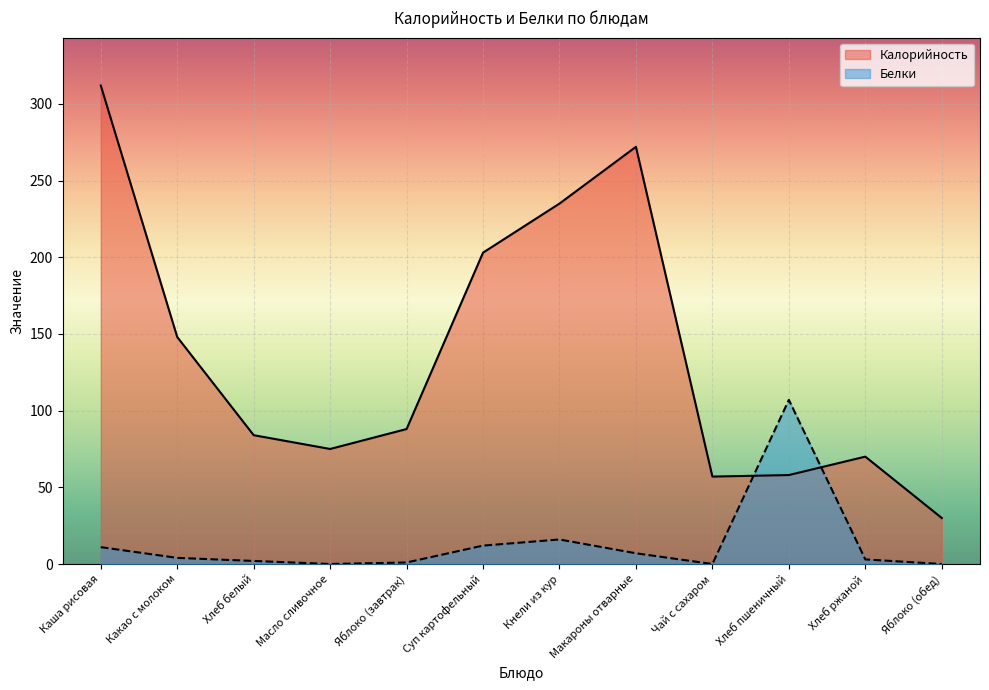

What is the value of the Белки point at the 2nd from the left?

4